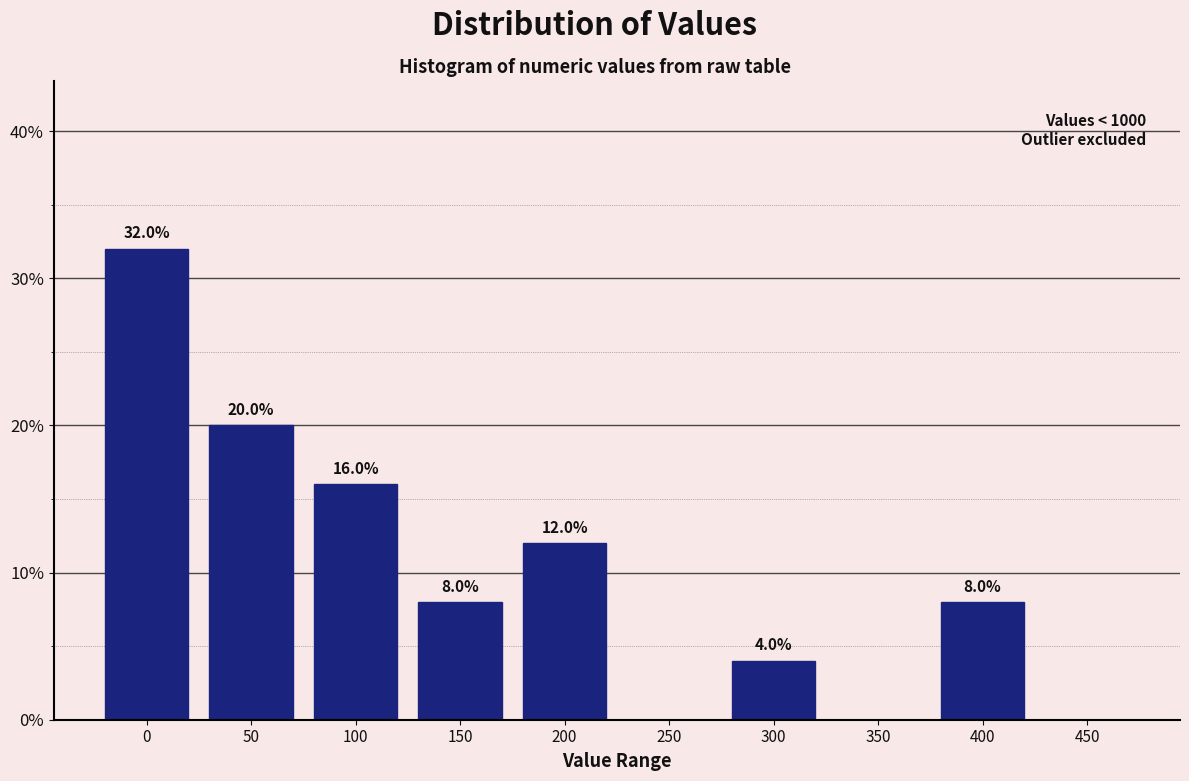

Reading left to right, what are all the values shown in this chart?

0=32	50=20	100=16	150=8	200=12	250=0	300=4	350=0	400=8	450=0